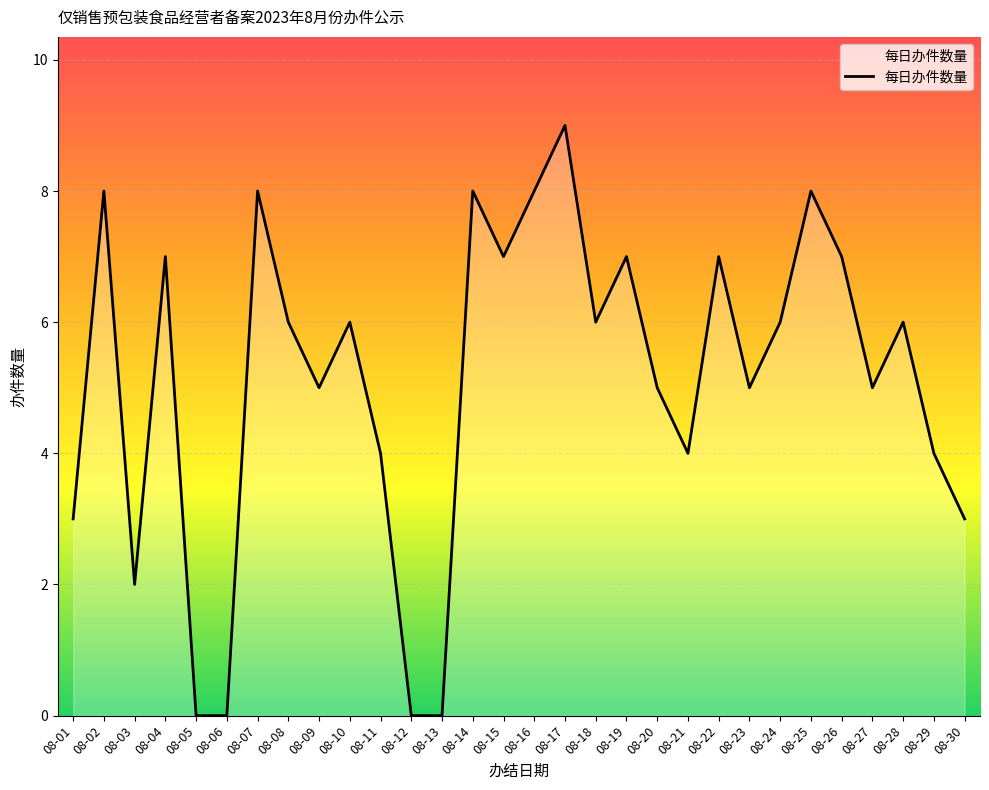

What is the greatest value displayed?

9